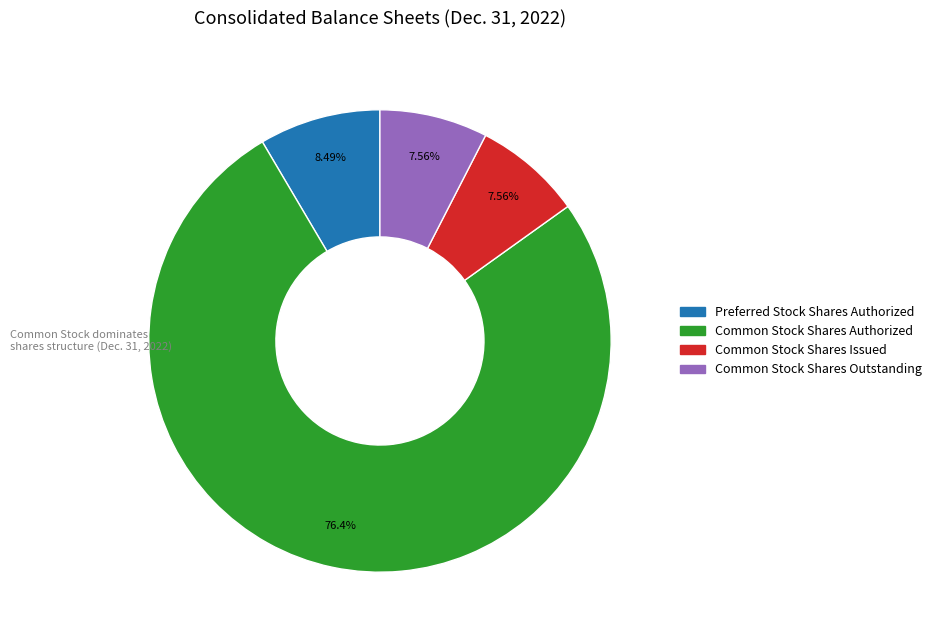

Is there a majority slice in this chart?

Yes